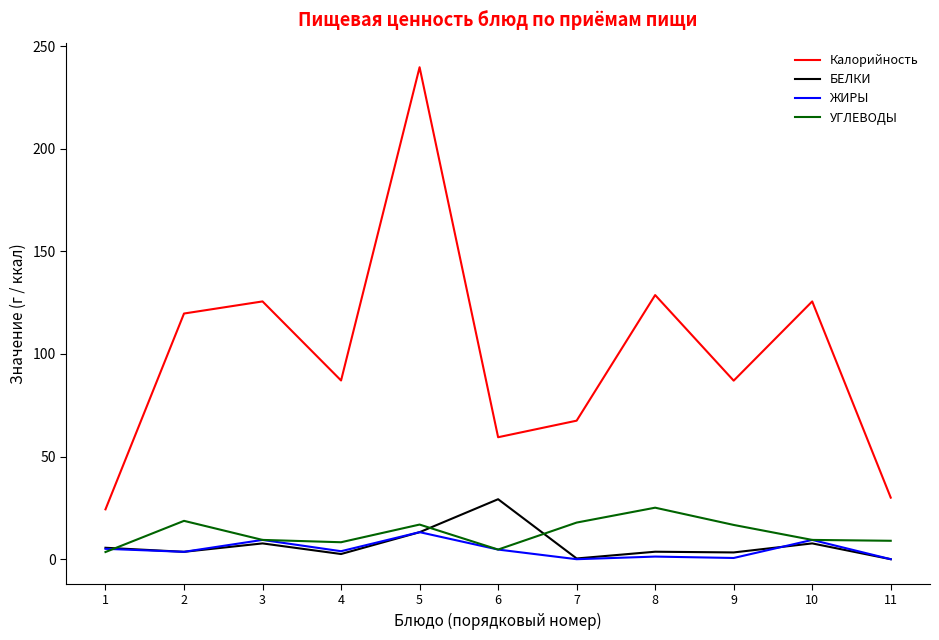

True or false: БЕЛКИ and Калорийность intersect in this chart.

False